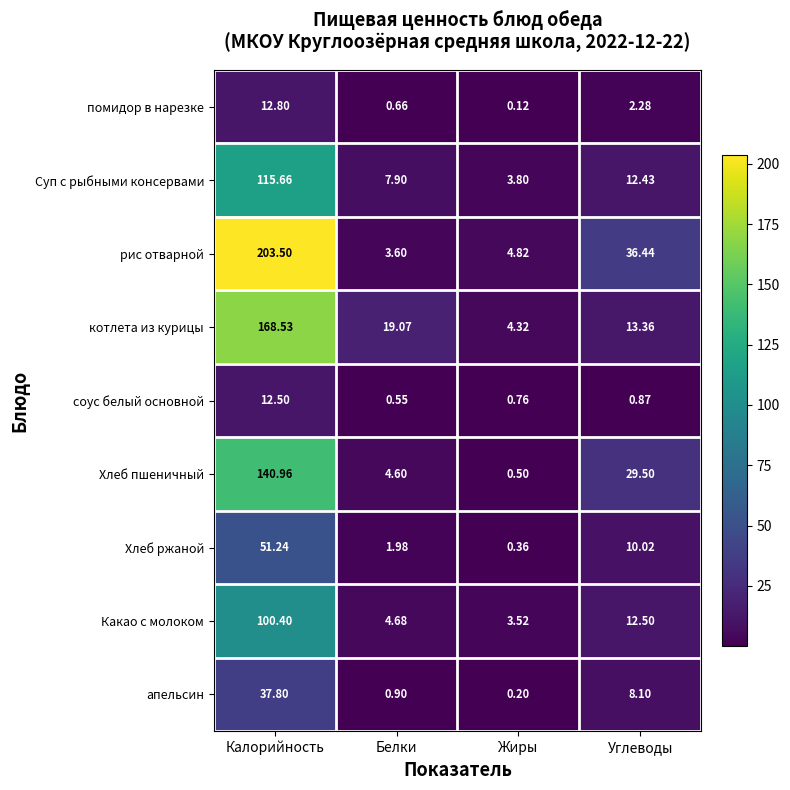

How many series are shown in this chart?

9